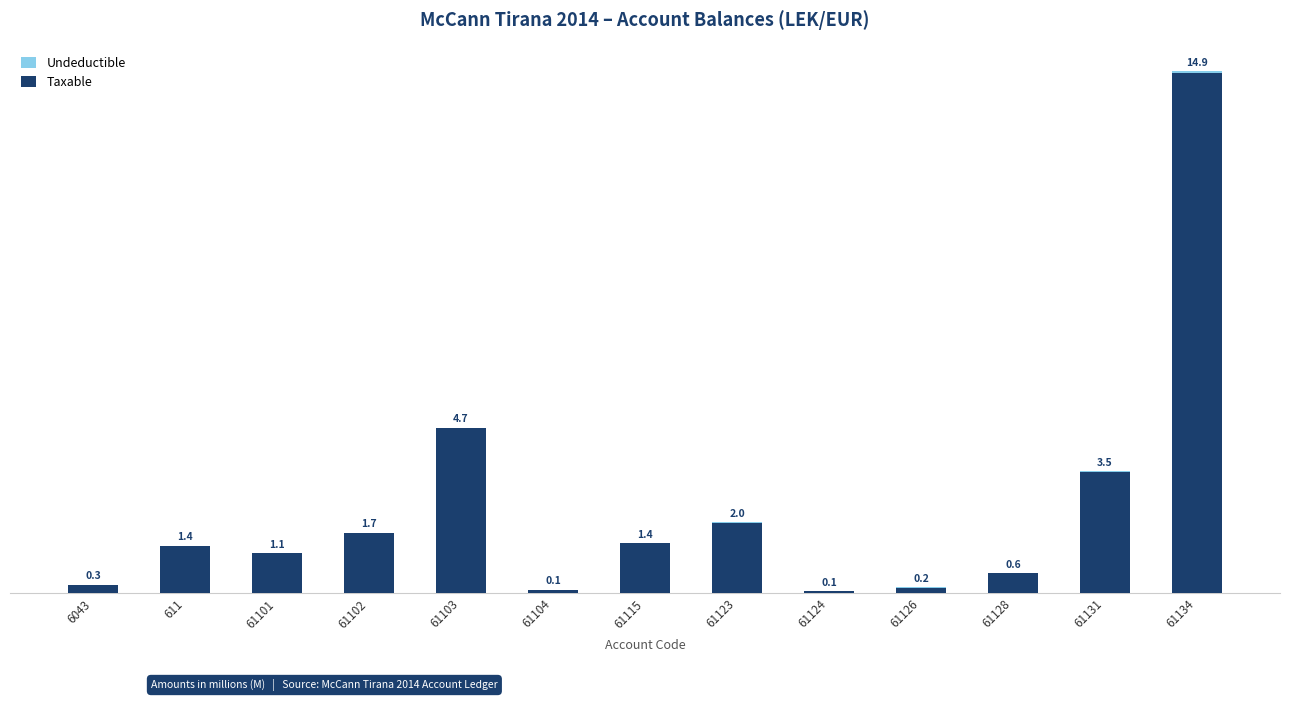

Are the bars grouped side by side (vs. stacked)?

No